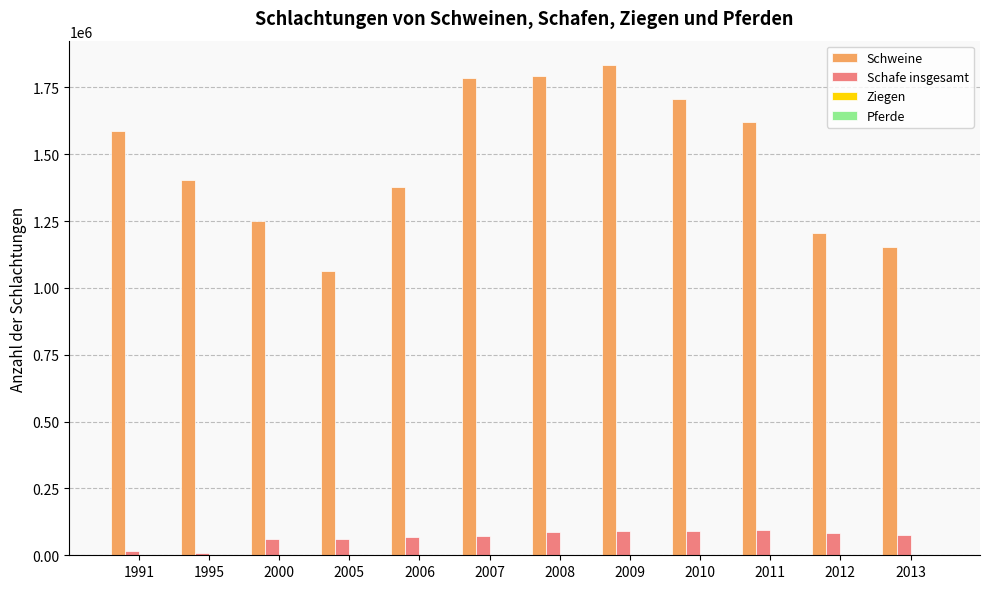

Which series has the largest total across all categories?

Schweine